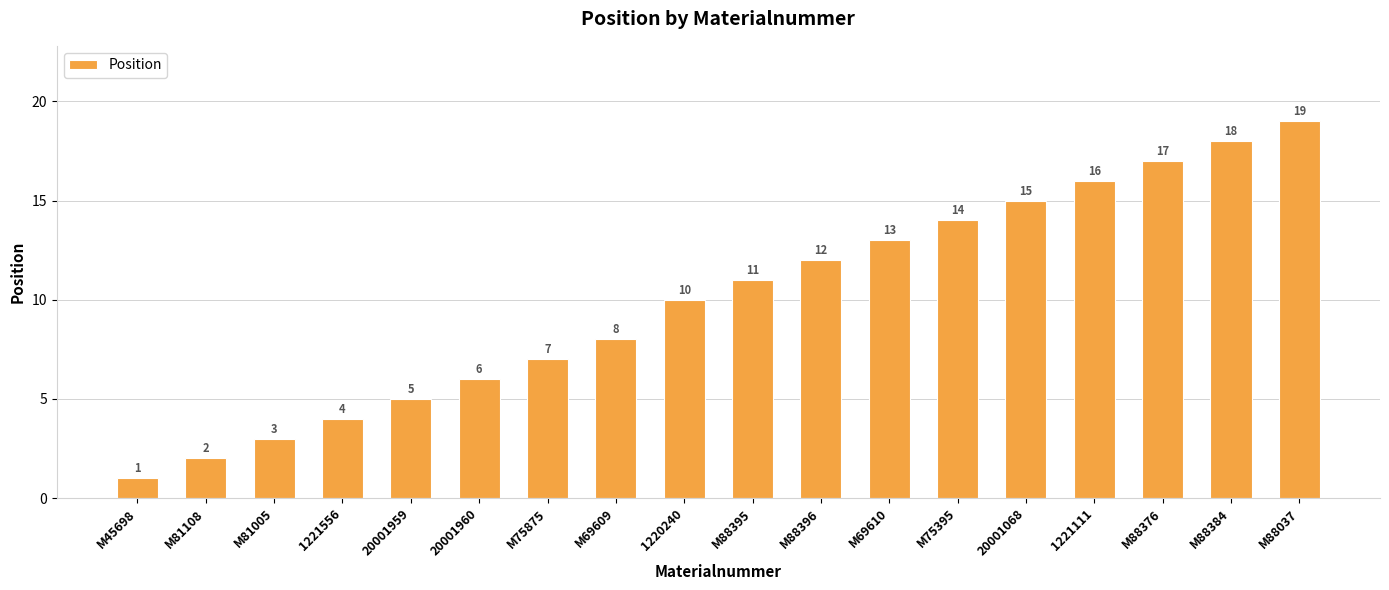

Count the number of categories in the chart.

18